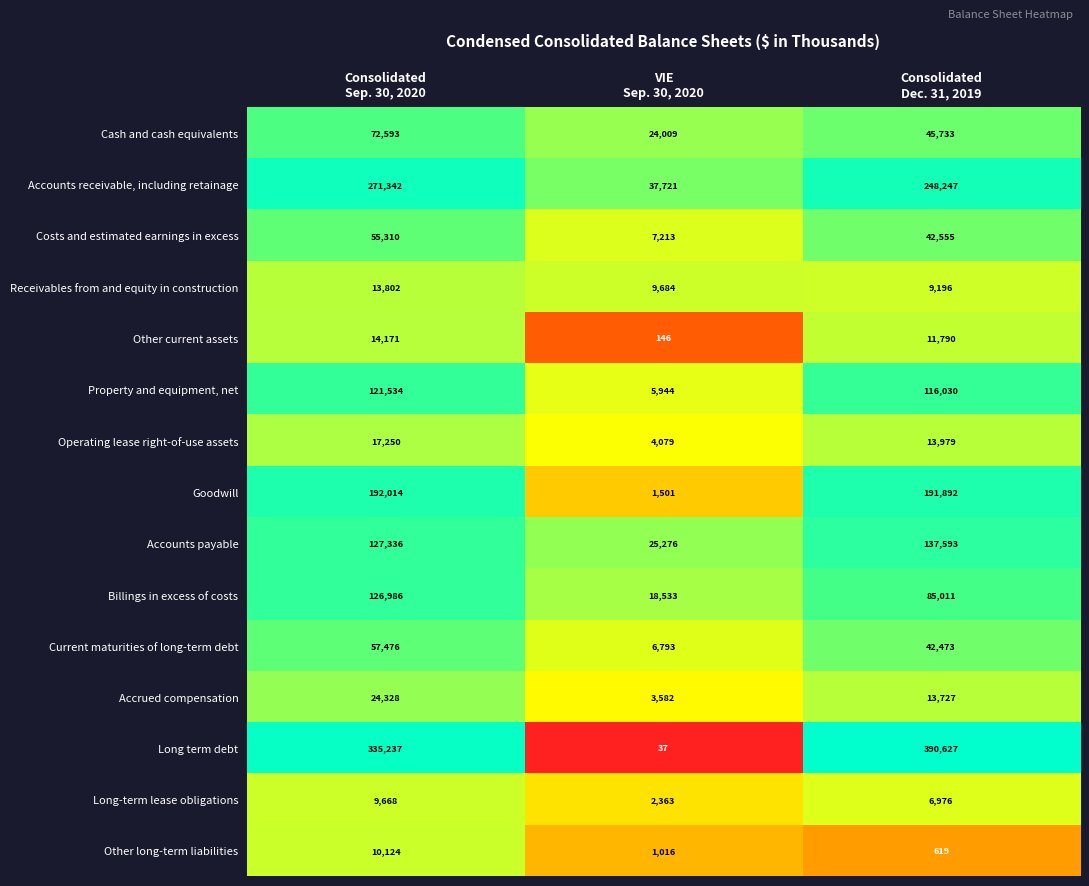

How many Long-term lease obligations values are between 2363 and 9668?

3